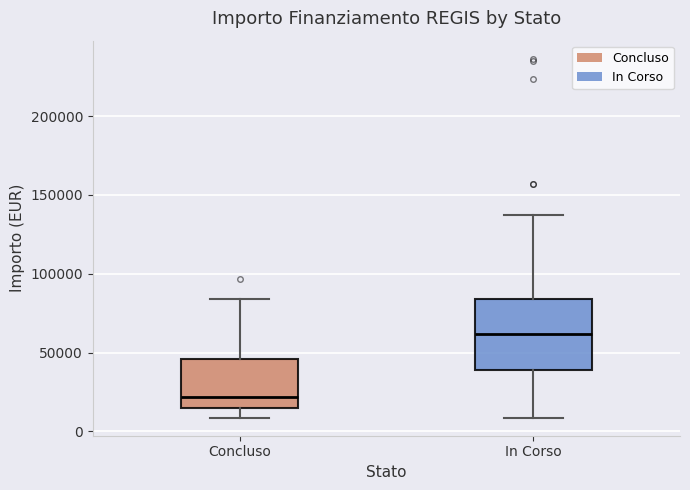

Which box is the tallest, from its lower edge to its upper edge?

In Corso